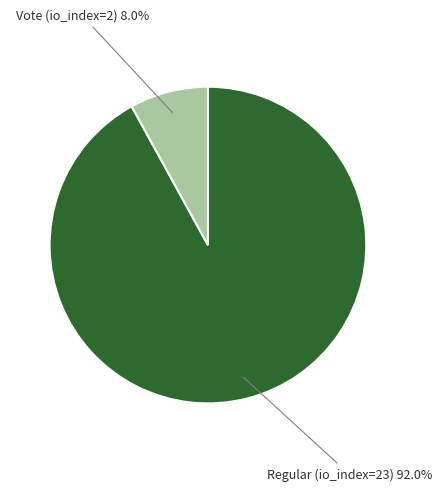

Does any single category account for the majority?

Yes